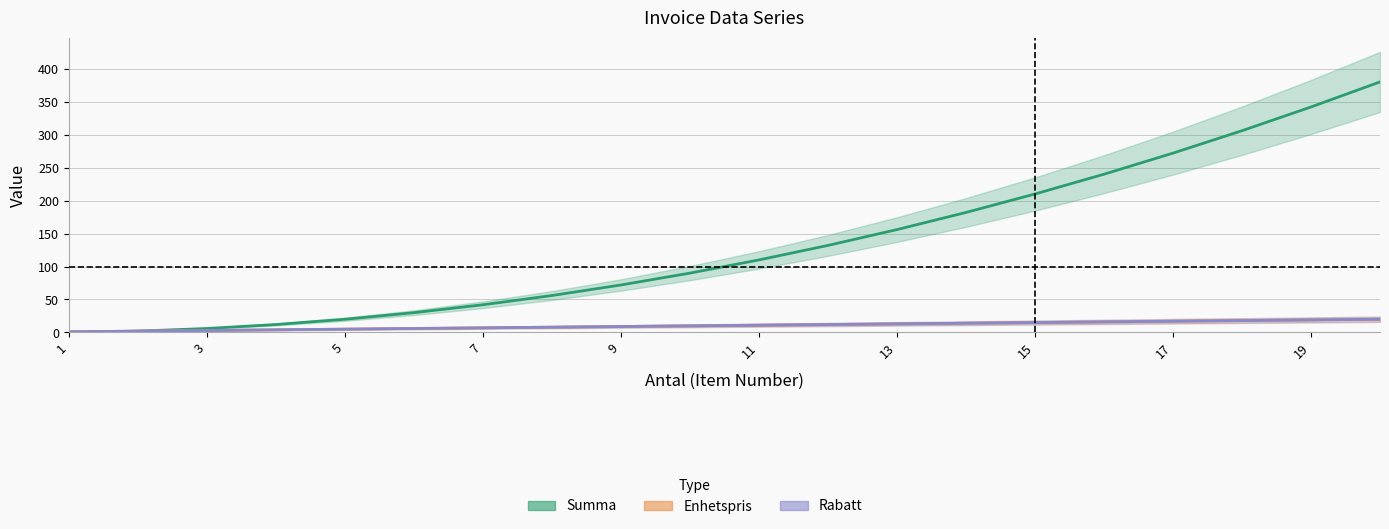

Which has a higher value, 1 or 13?

13